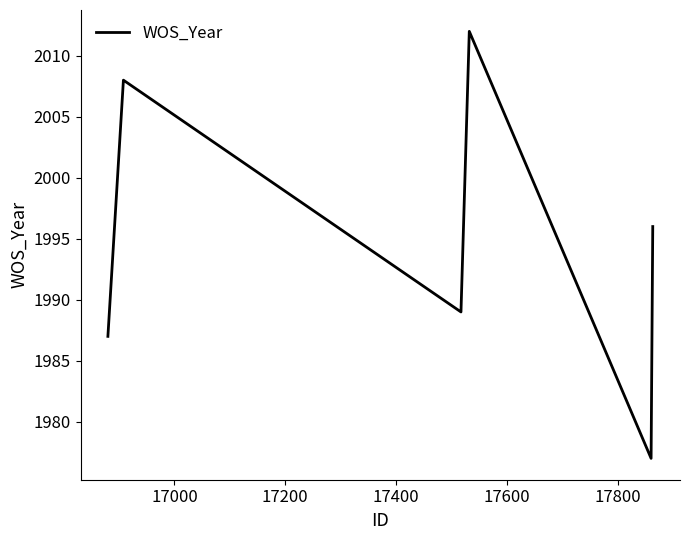

True or false: there are more than 0 points higher than both neighbors.

True